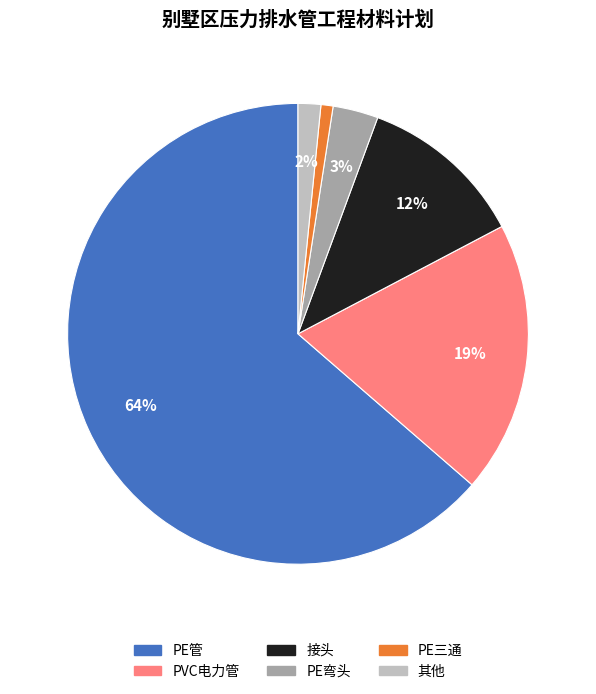

To the nearest percent, what is the average slice percentage?

17%